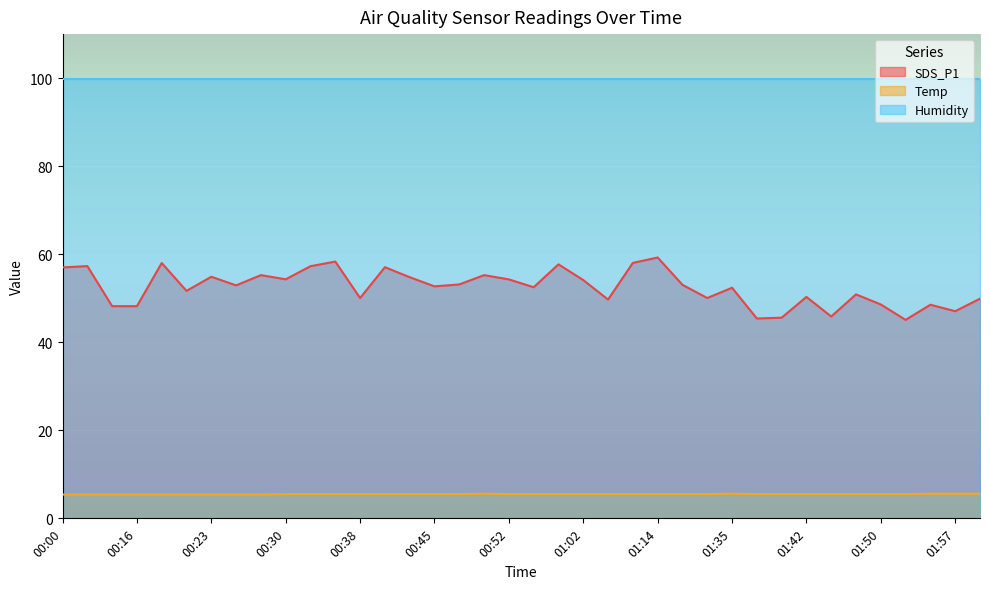

What is the difference between the highest and lowest values at 01:35?

94.3